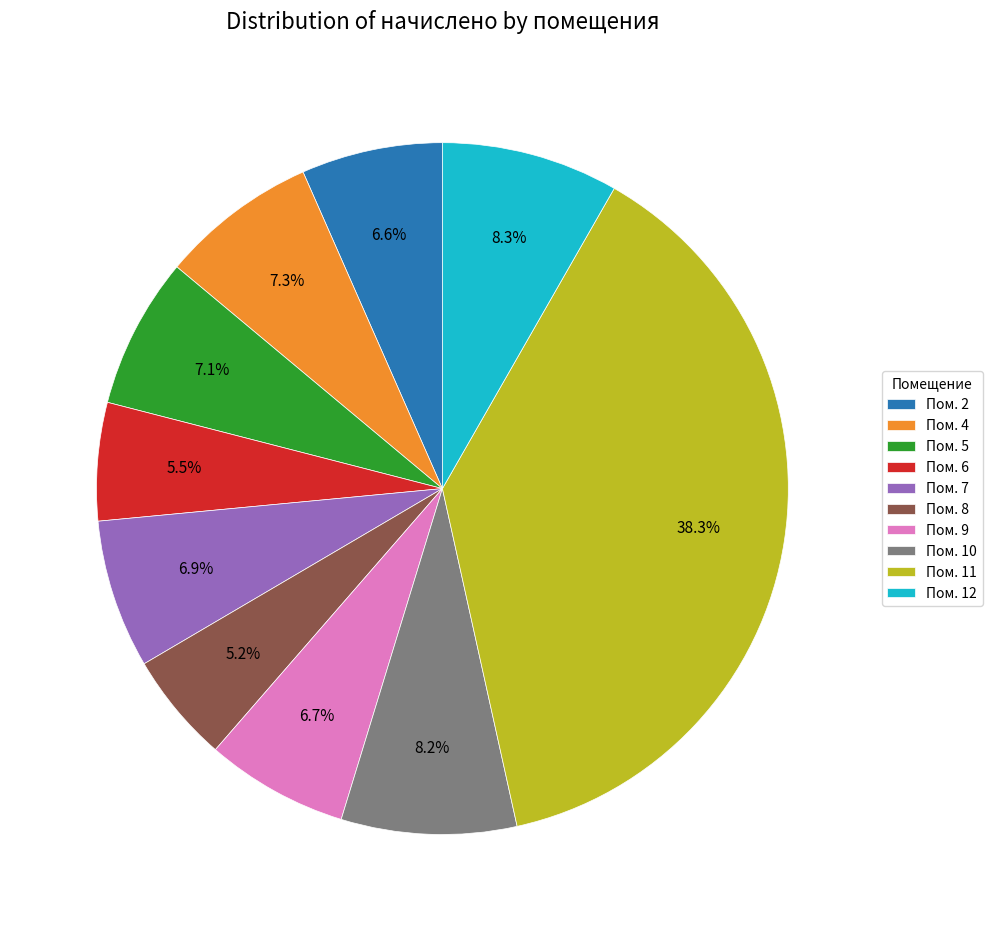

Do Пом. 7 and Пом. 4 together represent more than half of the pie?

No